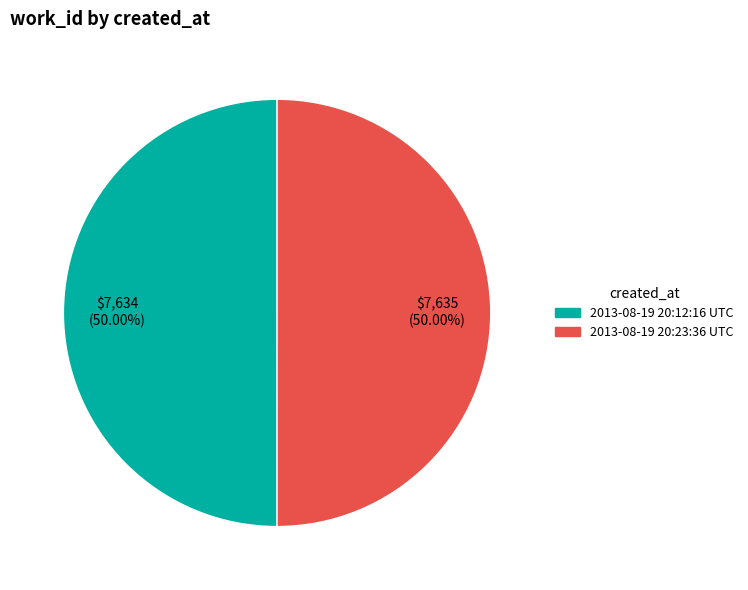

What portion of the pie excludes 2013-08-19 20:12:16 UTC?

50.0%